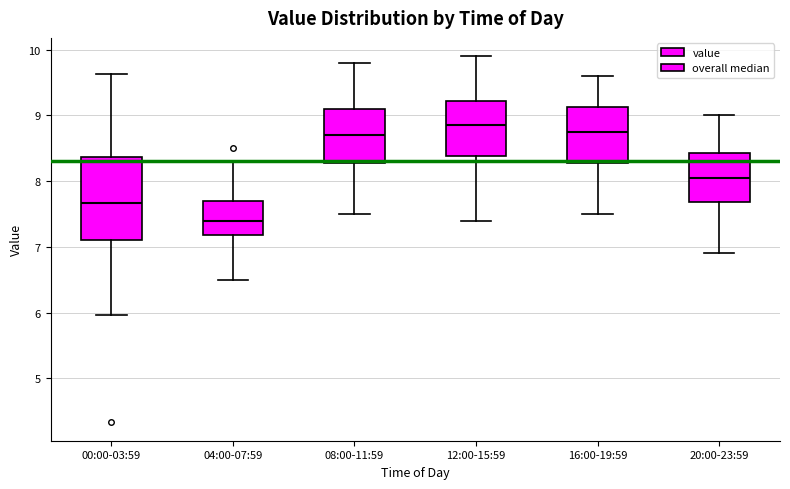

Where is the lower edge of the box for 12:00-15:59 on the y-axis? The values are not printed on the chart, so give them approximately, as read against the axis.

8.4